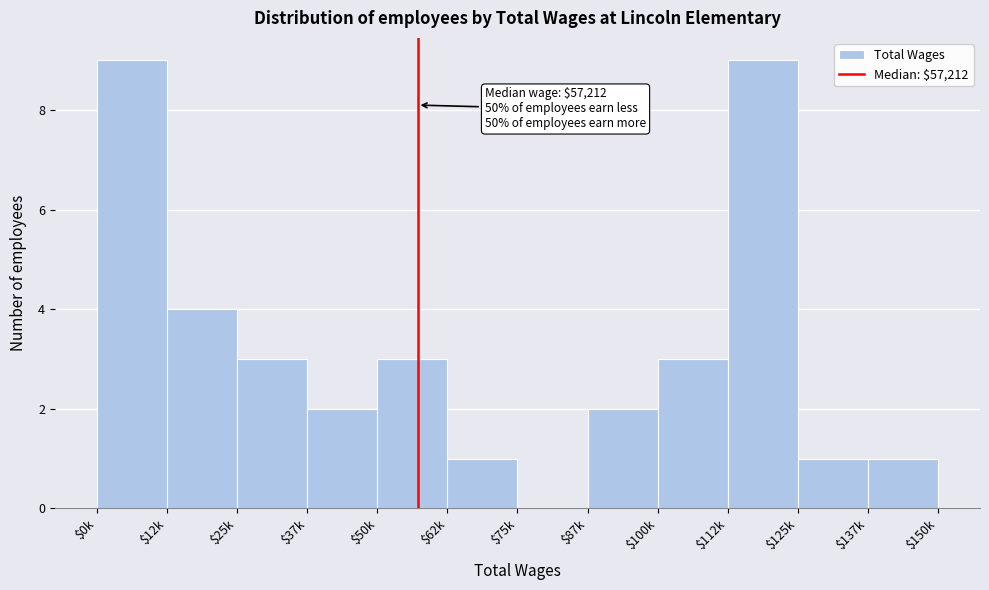

Is it true that the value at $50k is 3?

True